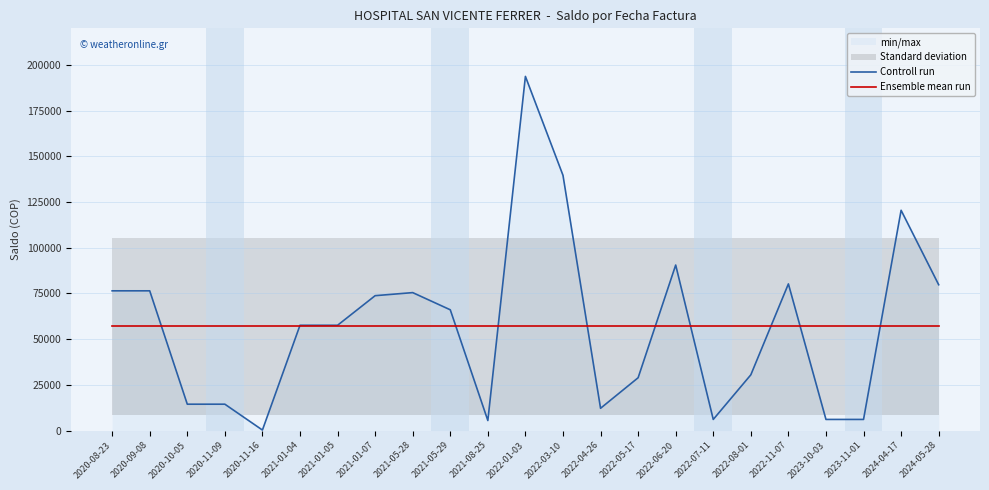

True or false: Ensemble mean run has more than 0 interior local peaks.

False